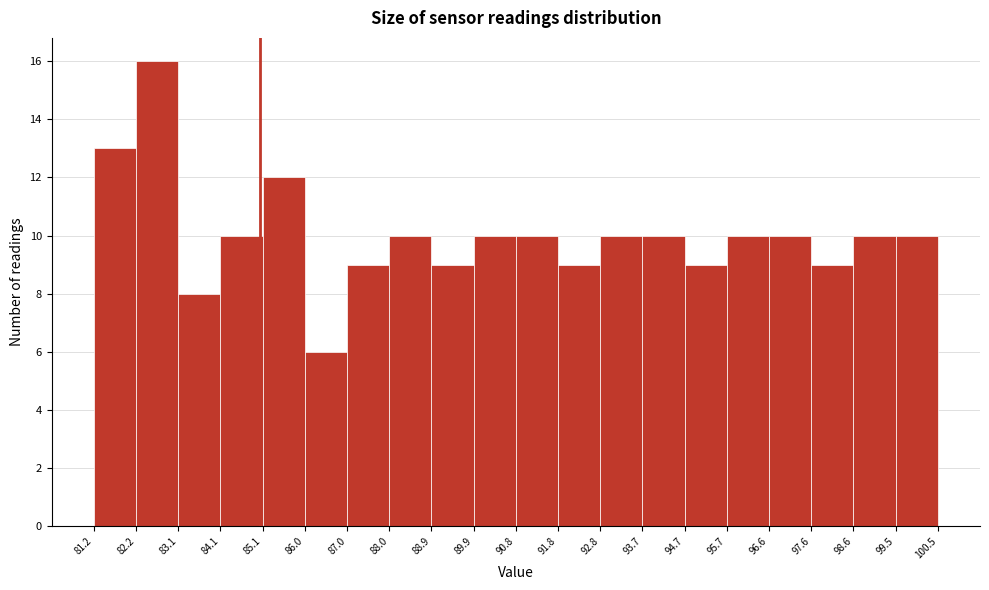

How tall is the bar that spans 88.0 to 88.9 on the x-axis? The values are not printed on the chart, so give them approximately, as read against the axis.

10